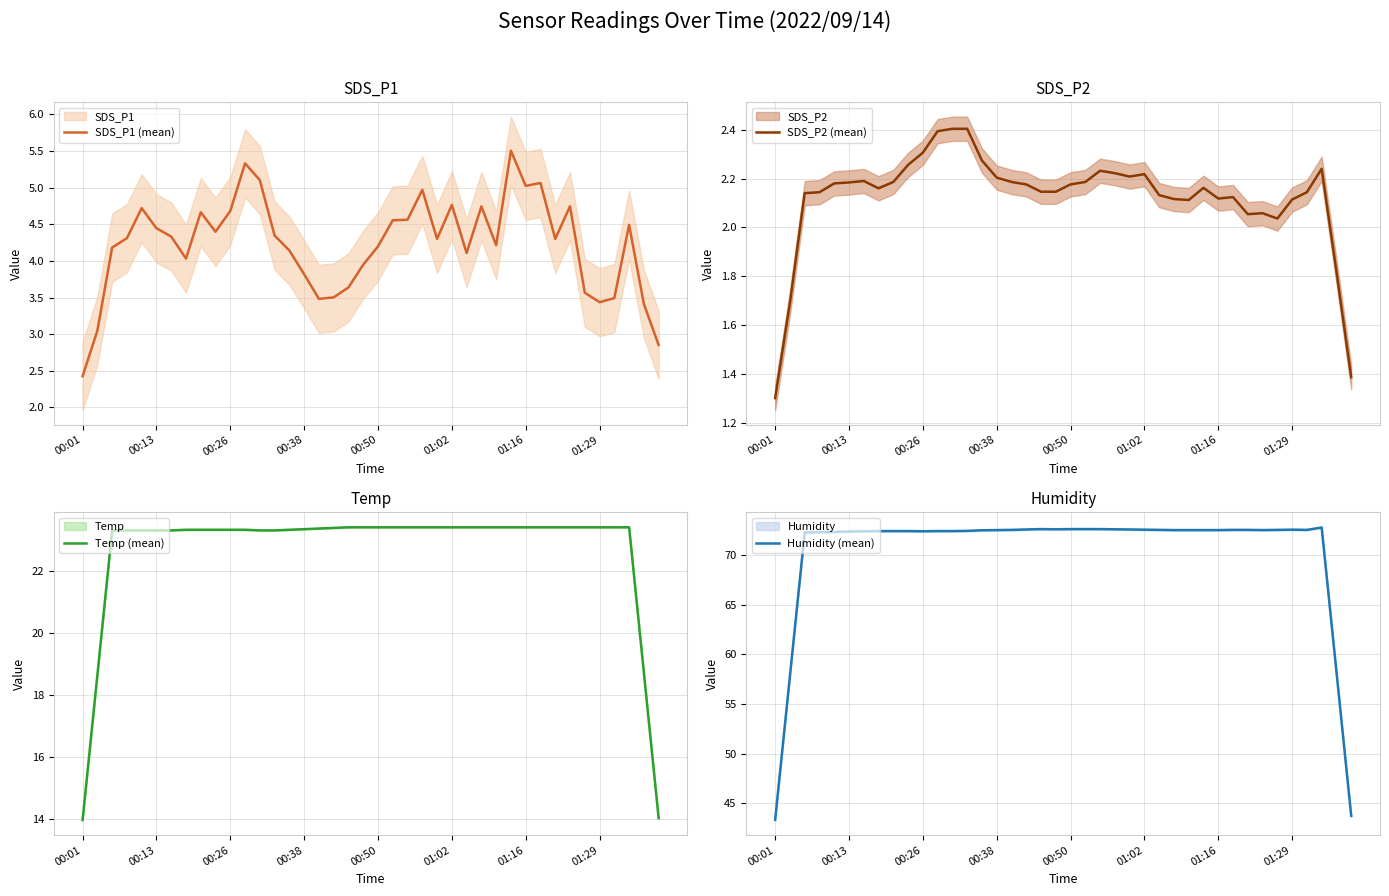

Does the chart have visible grid lines?

Yes